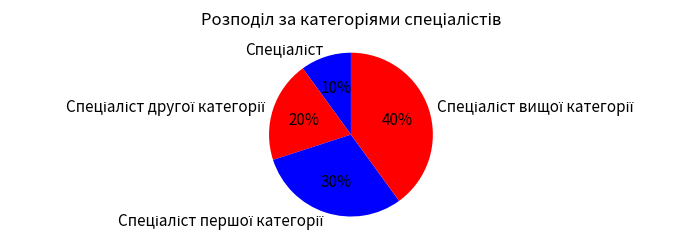

Is there a majority slice in this chart?

No